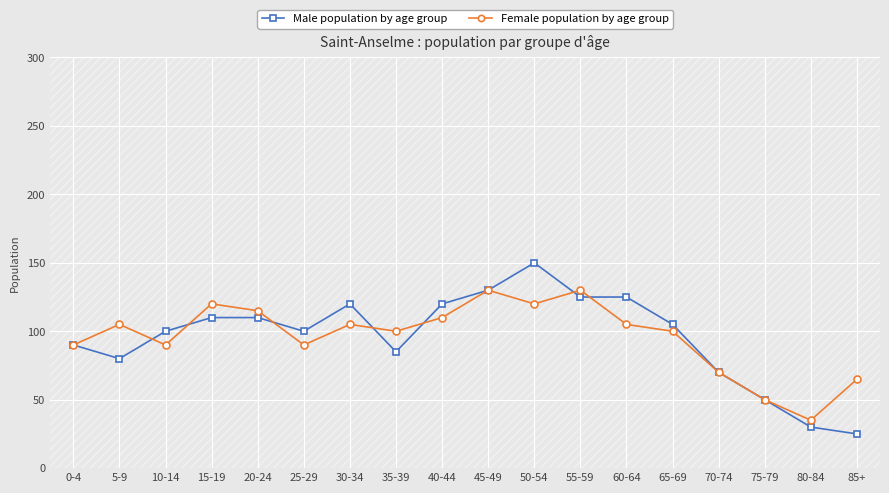

How many lines are shown in the chart?

2